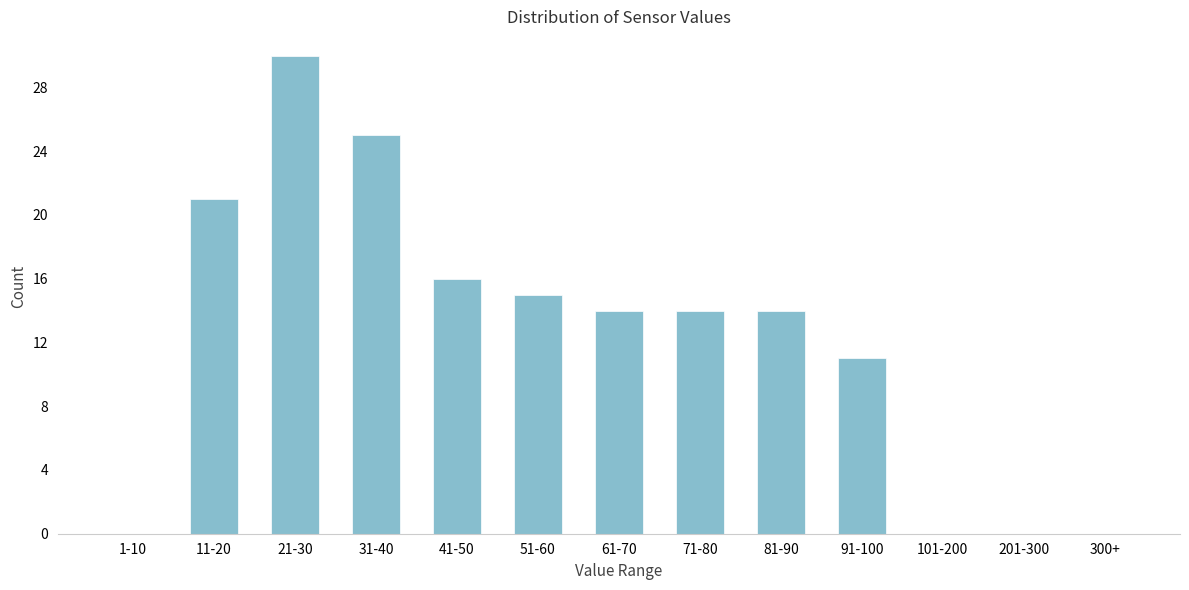

Reading left to right, transcribe all the data shown in this chart.

1-10=0	11-20=21	21-30=30	31-40=25	41-50=16	51-60=15	61-70=14	71-80=14	81-90=14	91-100=11	101-200=0	201-300=0	300+=0